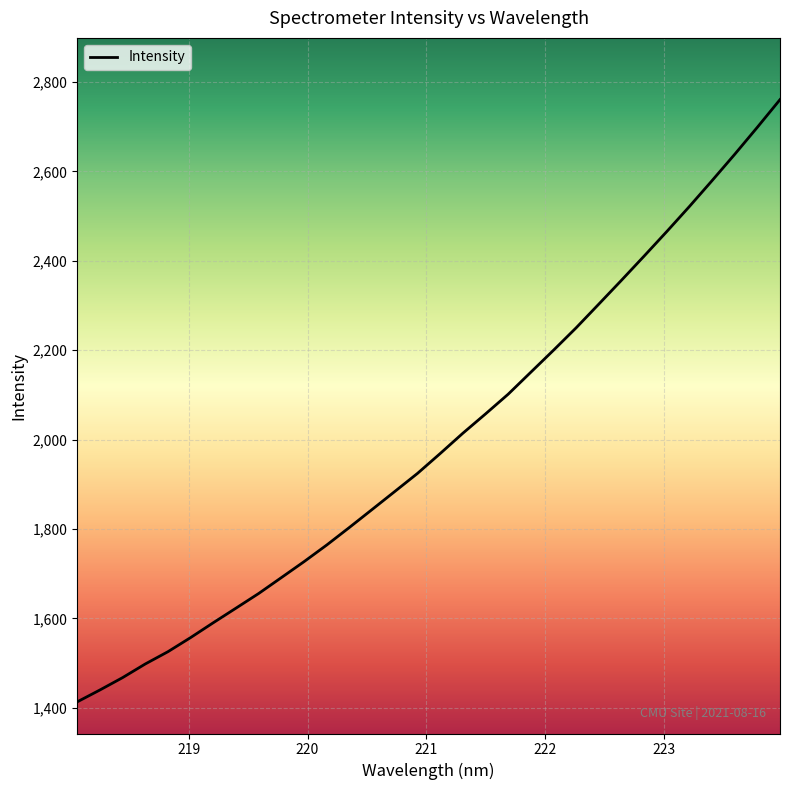

How many lines are shown in the chart?

1